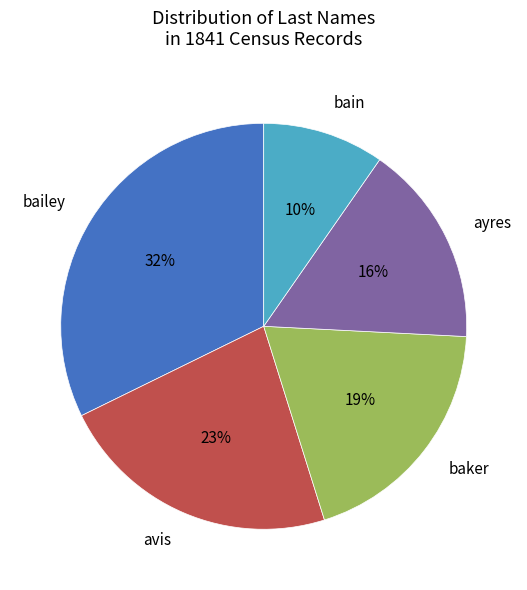

Approximately how many times larger is the value at bain compared to ayres?

0.6